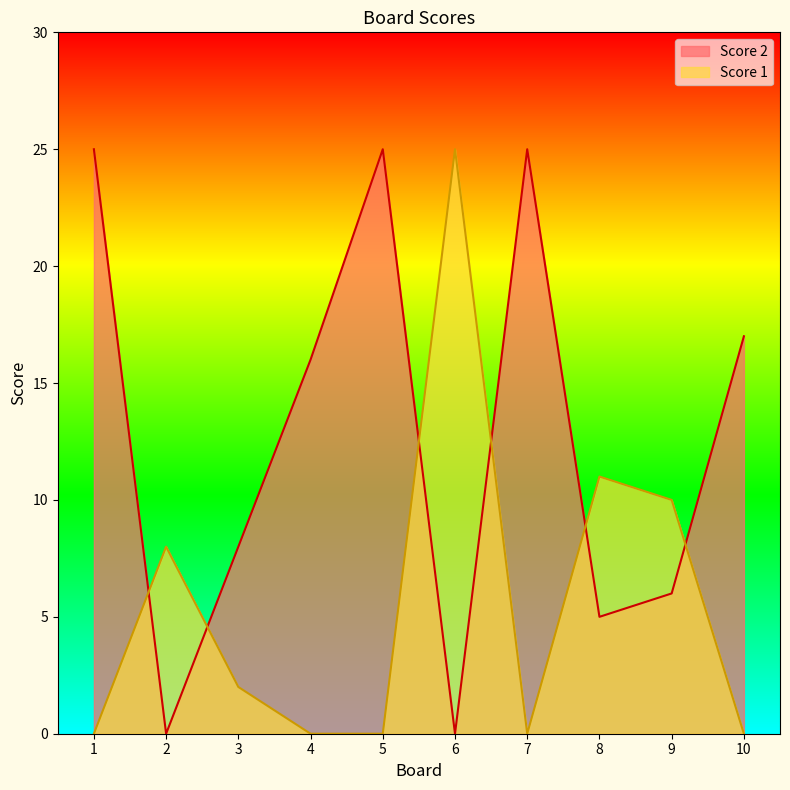

List the series in order of their peak value, highest first.

Score 2, Score 1